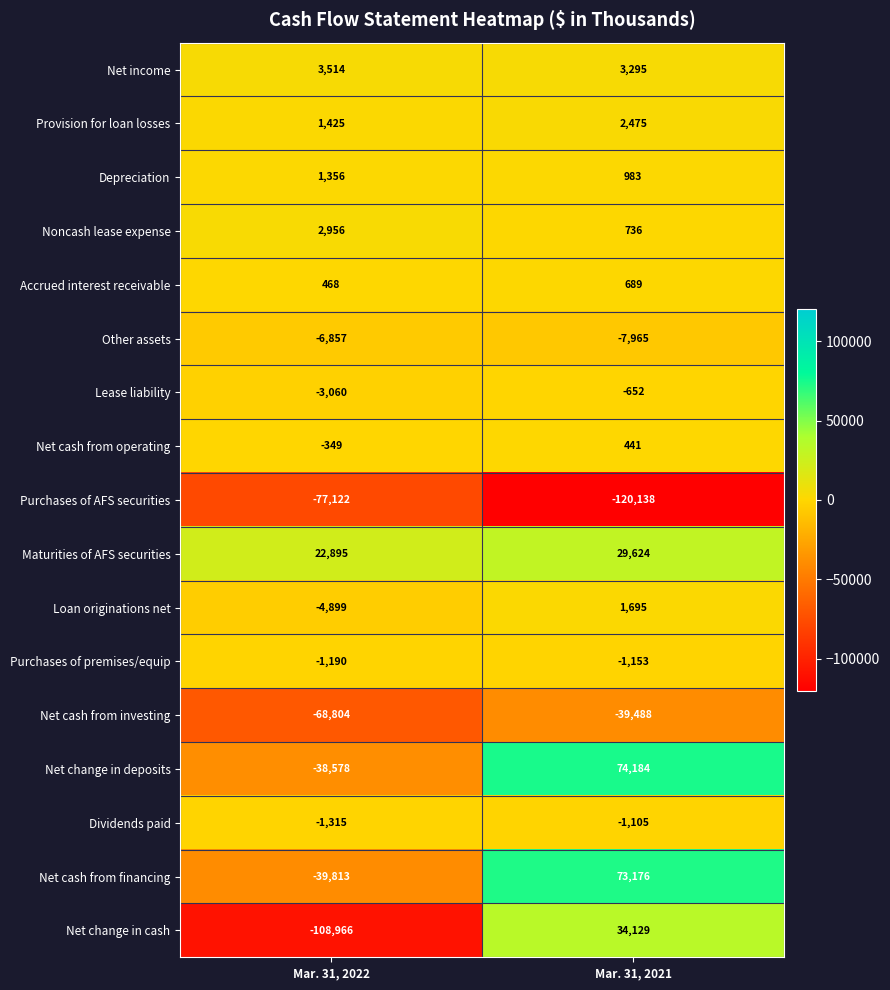

True or false: Net cash from financing has a value of -39813 at Mar. 31, 2022.

True